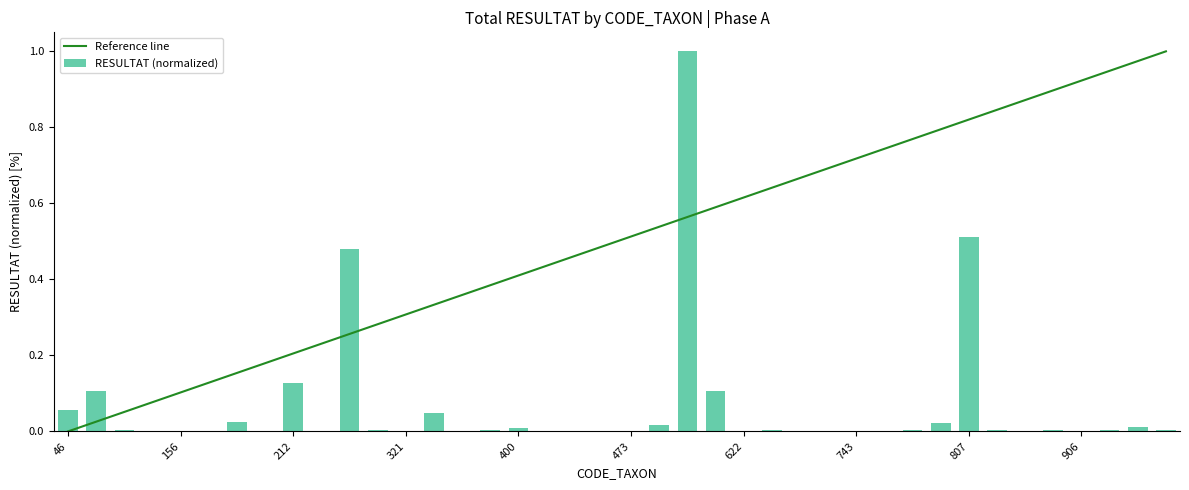

What is the sum of all values?

2.6